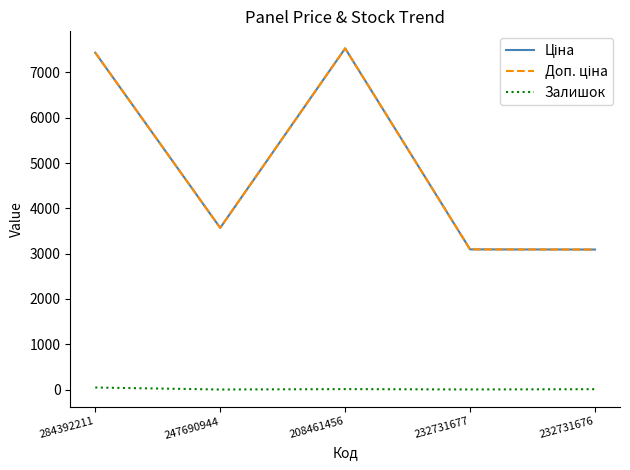

What position from the left is 247690944?

2